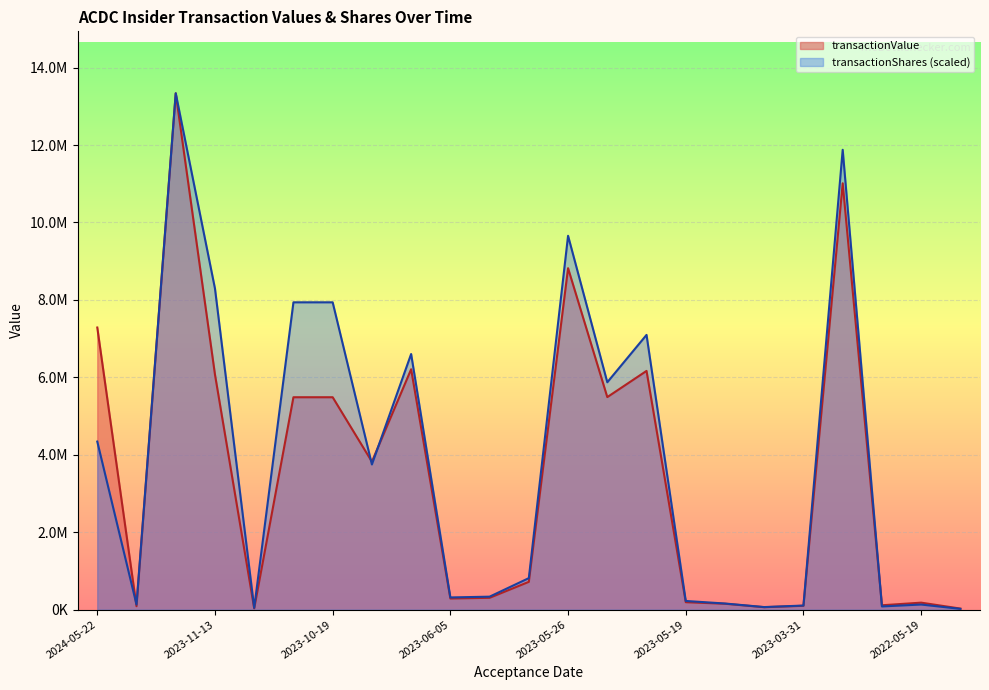

How many values in the transactionValue series exceed 717379?

11